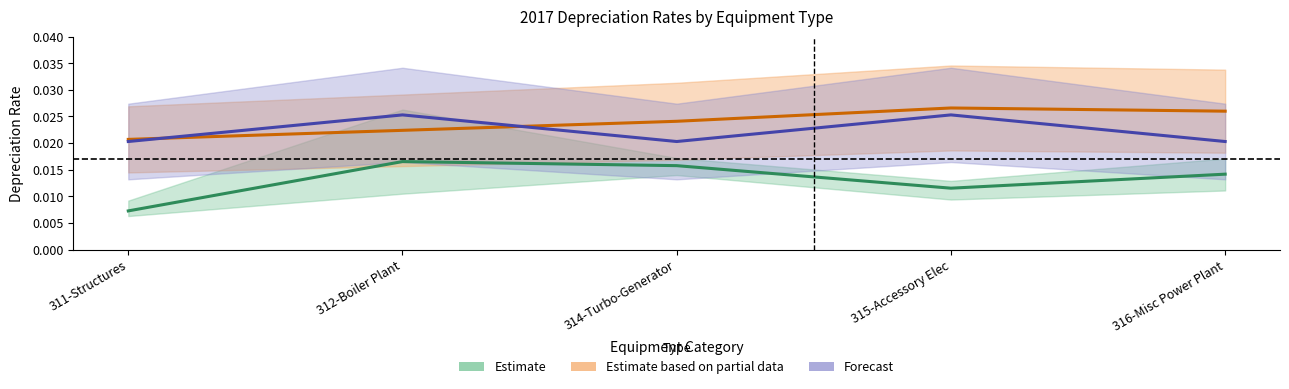

Which has a higher value, 311-Structures or 312-Boiler Plant?

312-Boiler Plant